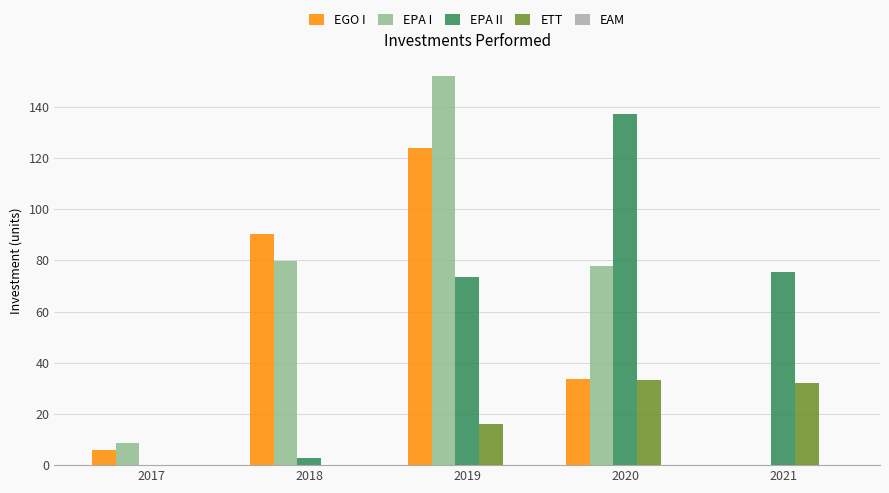

The EGO I series shows 6.0 at 2017. True or false?

True